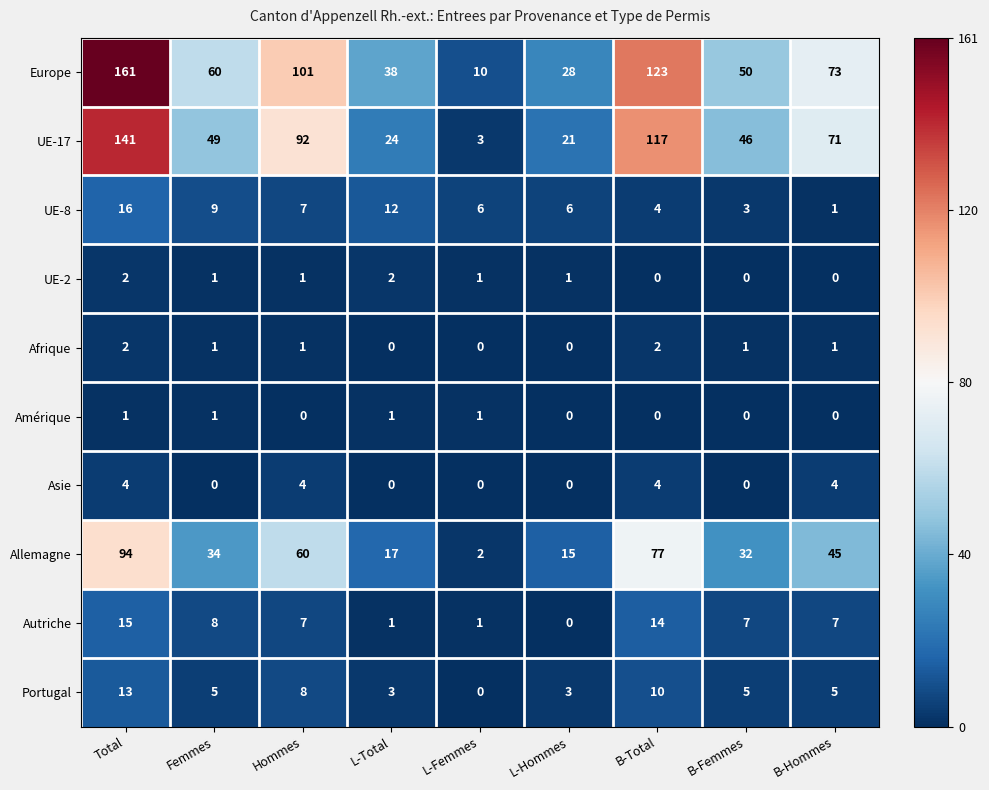

What is the maximum value shown in the chart?

161